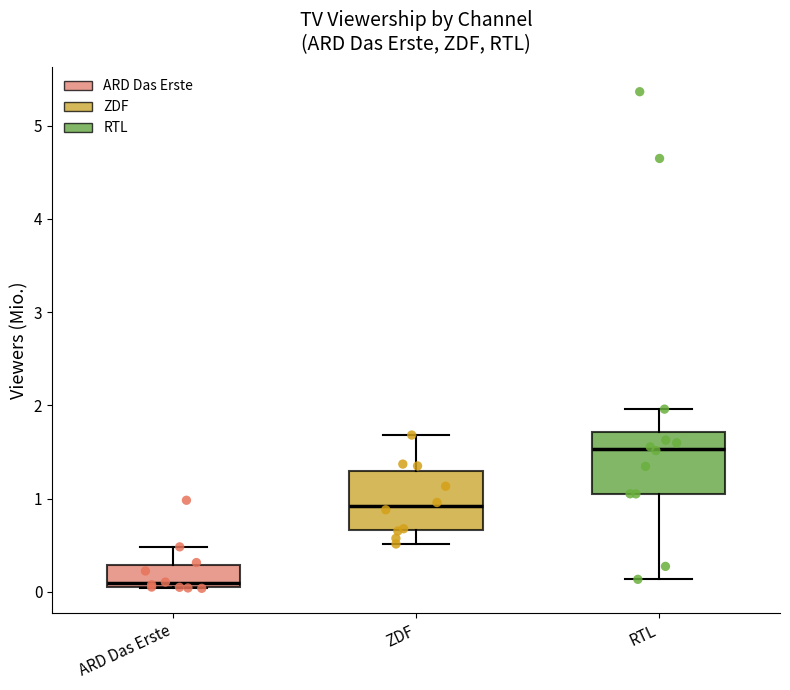

Which box has the highest median line?

RTL